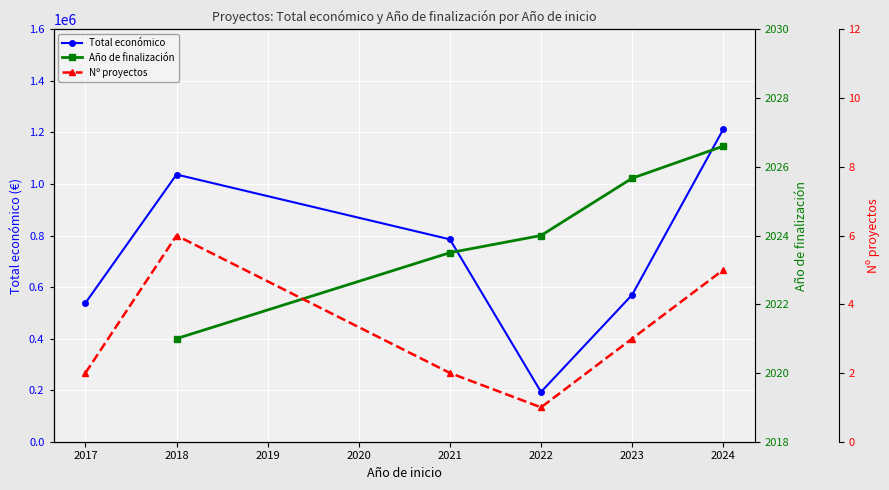

What is the value of the Año de finalización point at the 3rd from the left?

2023.5